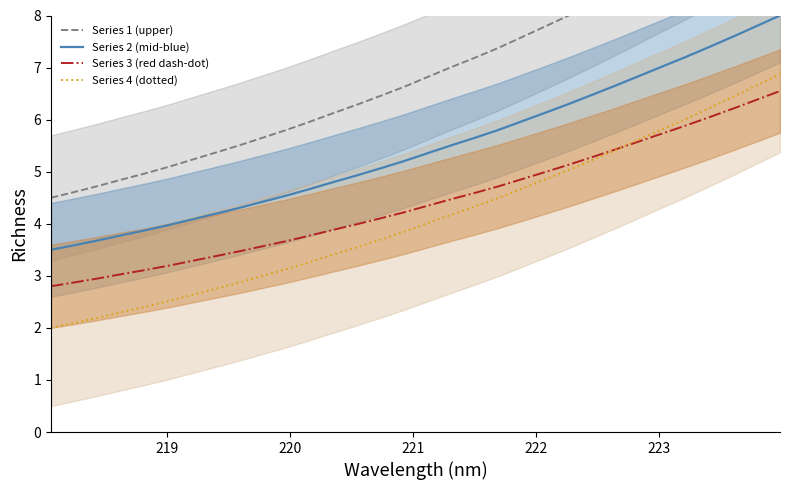

True or false: Series 4 (dotted) has more than 0 interior local peaks.

False